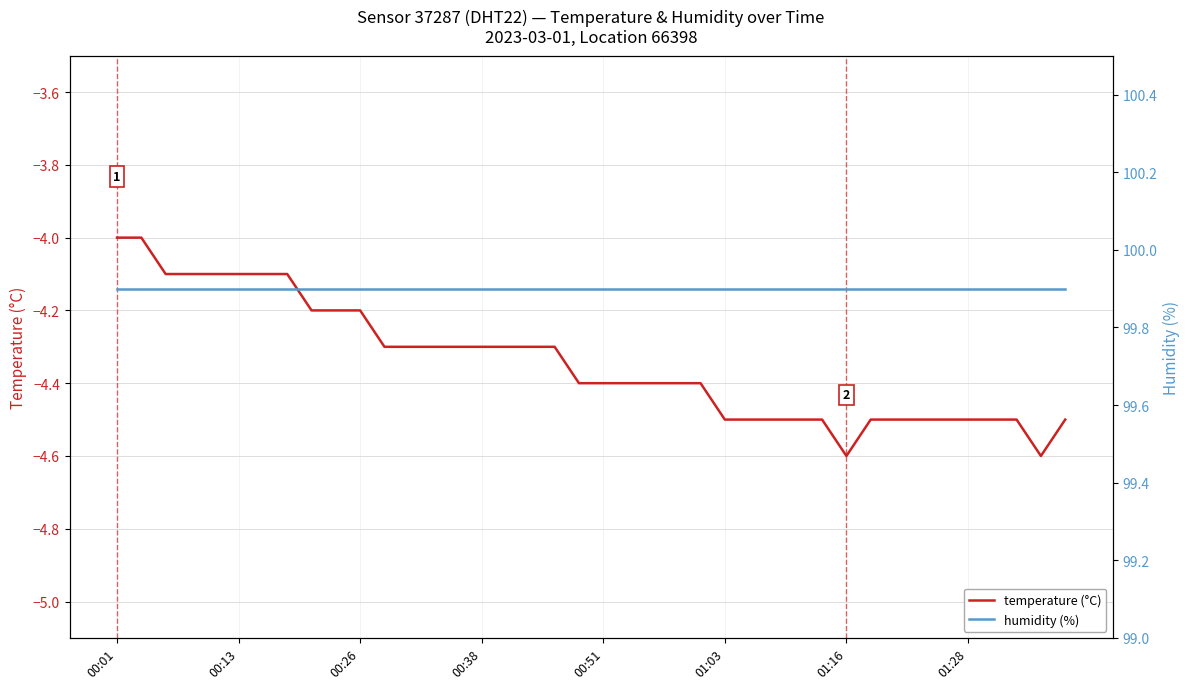

Between 23 and 34, which series saw the biggest shift?

temperature (°C)